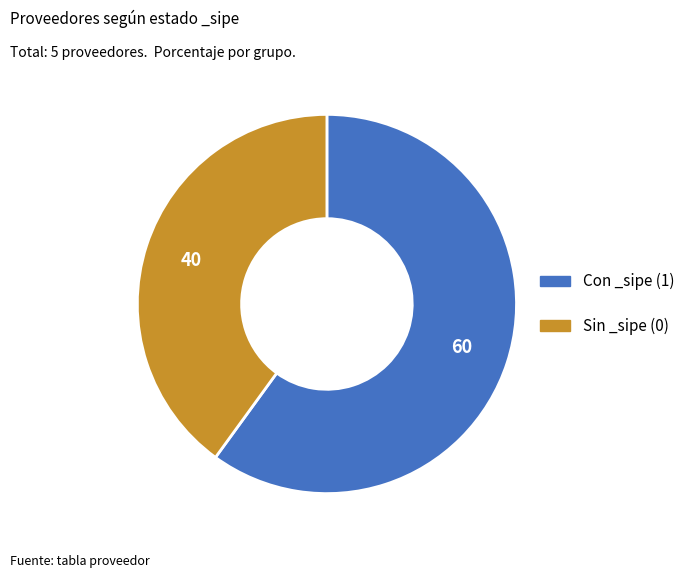

Do Con _sipe (1) and Sin _sipe (0) together represent more than half of the pie?

Yes